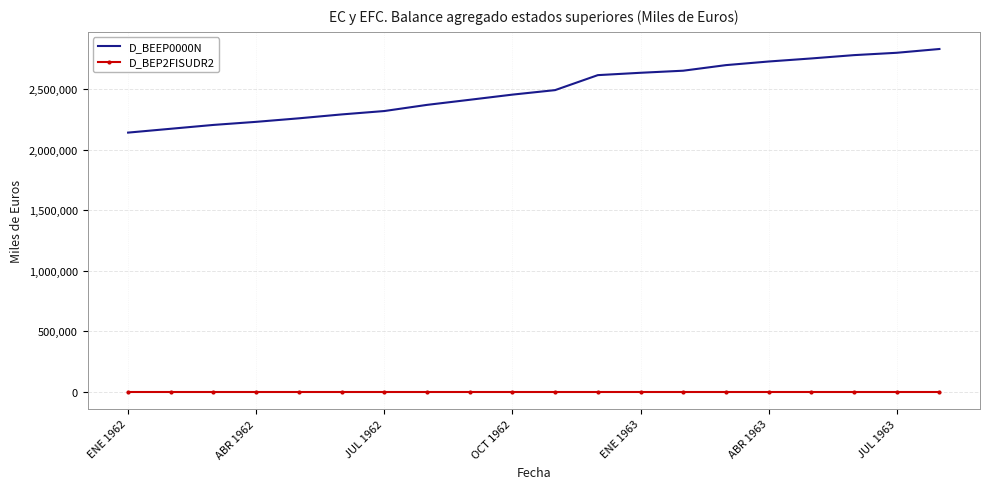

Which series has the largest range (max minus min)?

D_BEEP0000N